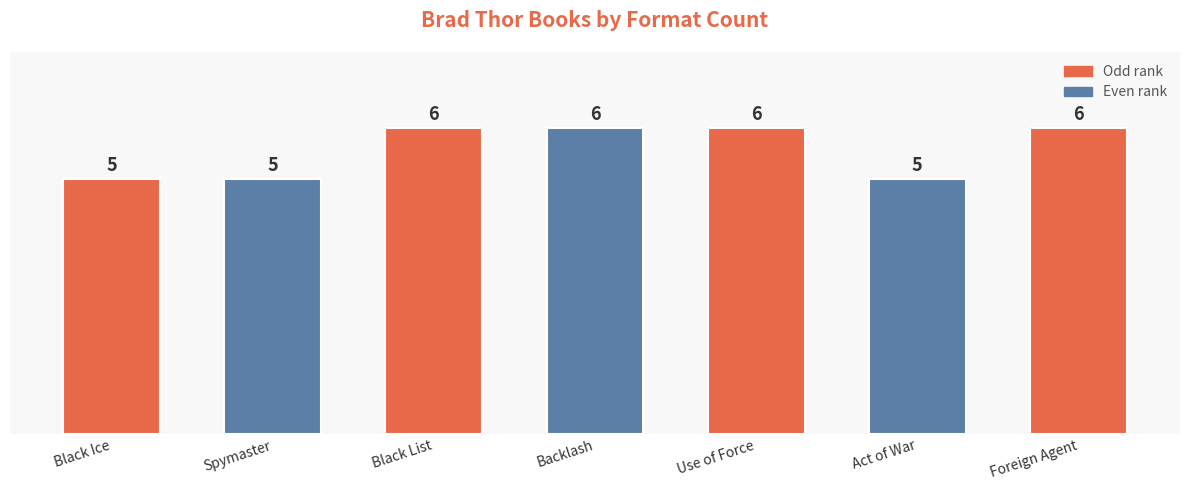

True or false: the data shows 10 at Use of Force.

False